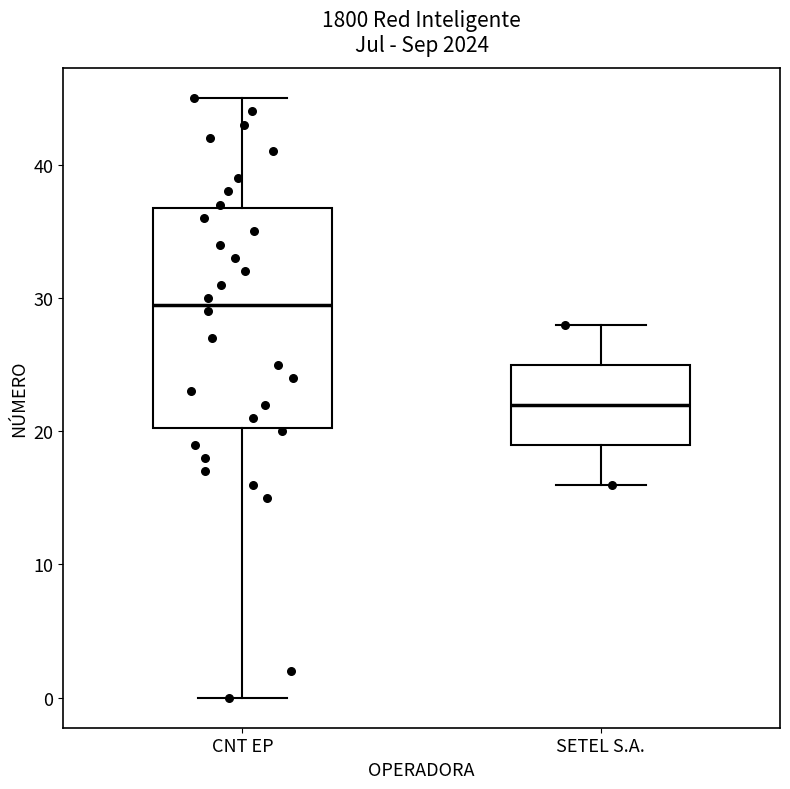

Where does the lower whisker of the box for SETEL S.A. end on the y-axis? The values are not printed on the chart, so give them approximately, as read against the axis.

16